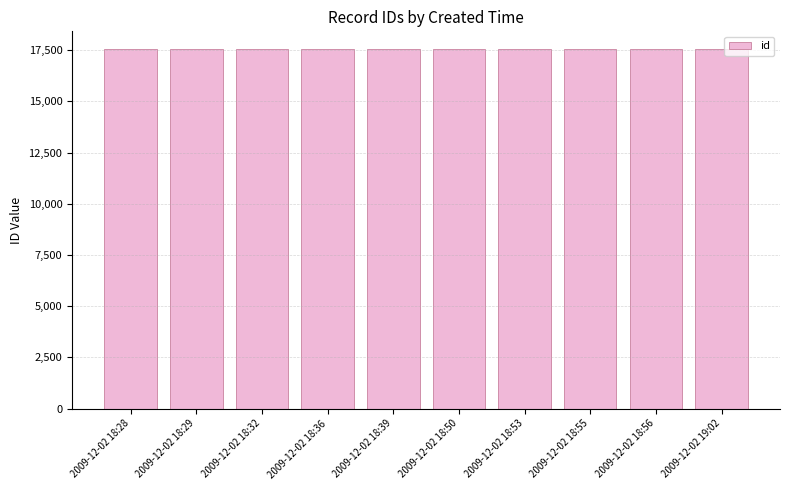

What is the approximate value at 2009-12-02 18:32?

17538